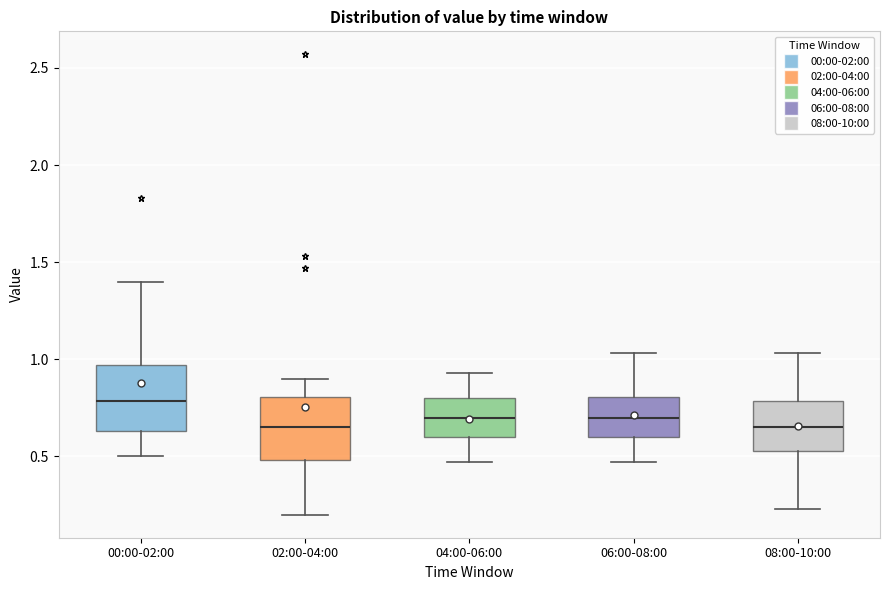

Which box has the highest median line?

00:00-02:00